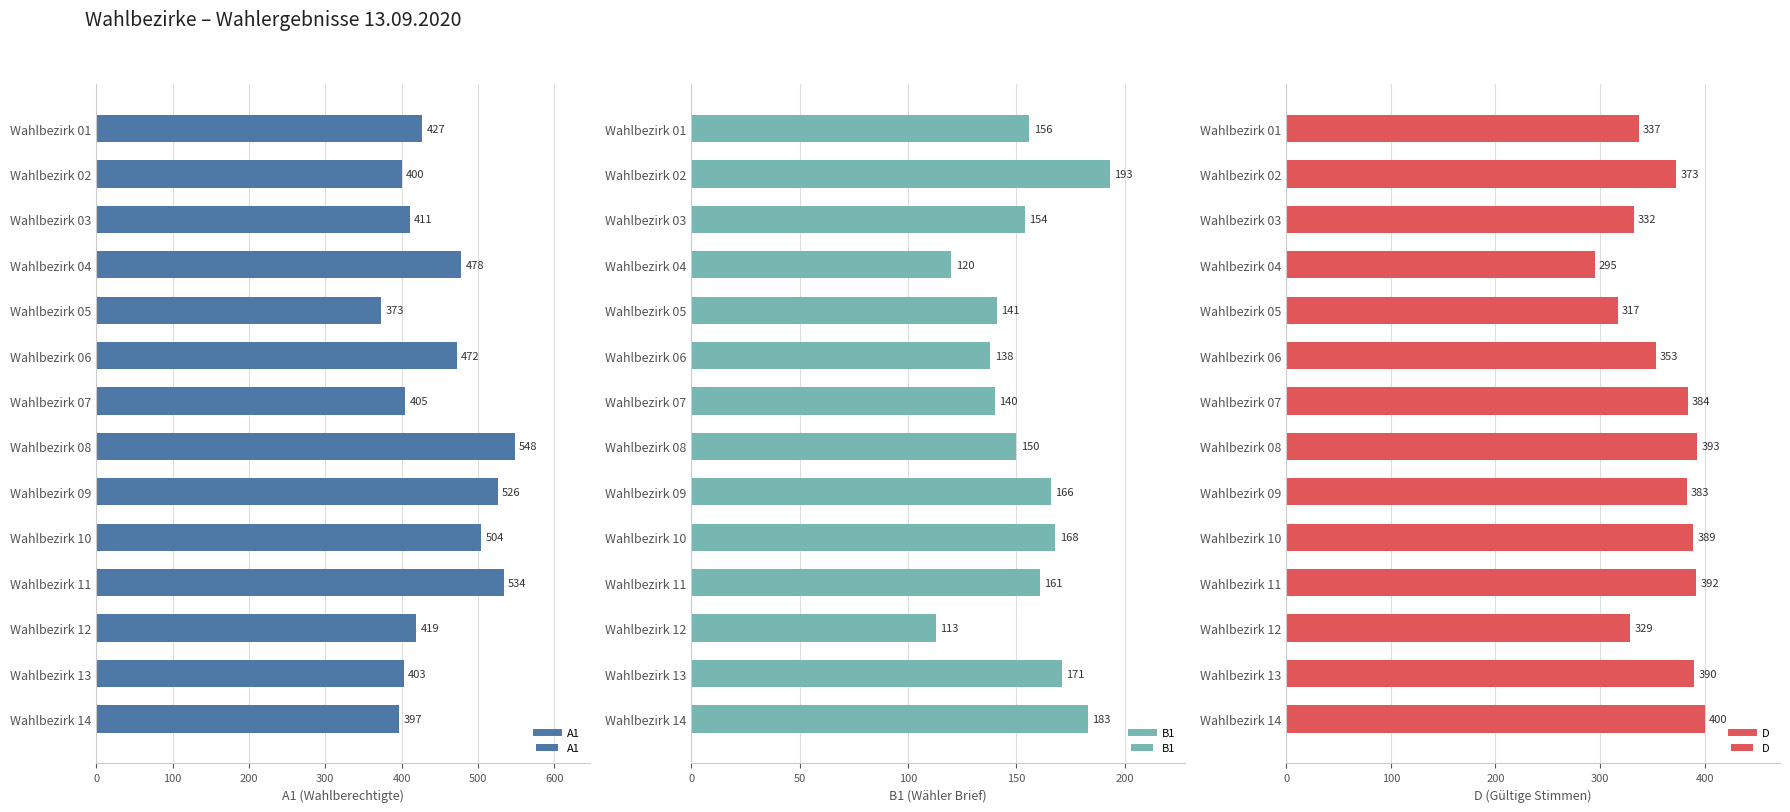

What is the difference between the second highest and minimum values in the B1 series?

70